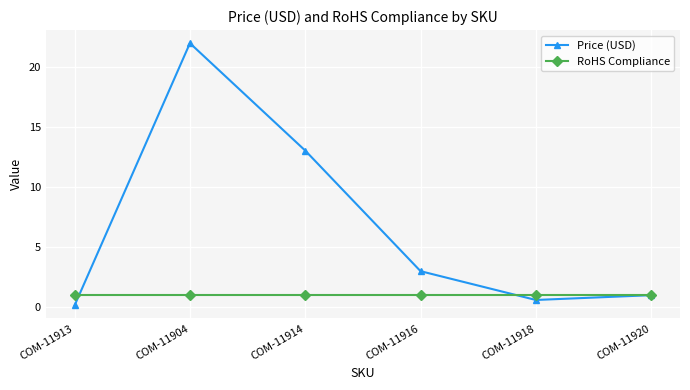

What is the sum of the Price (USD) values at COM-11916 and COM-11920?

3.9